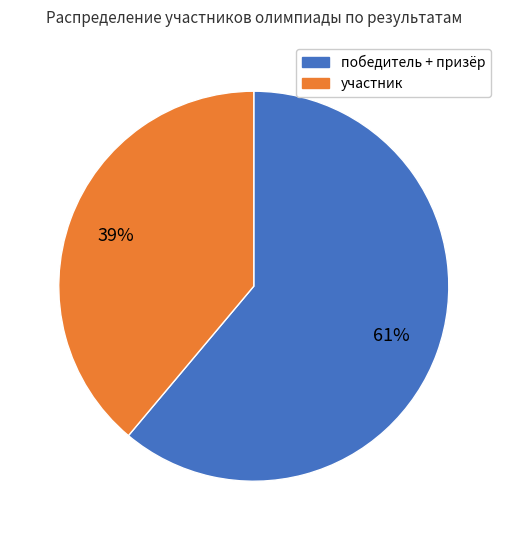

Is there a majority slice in this chart?

Yes